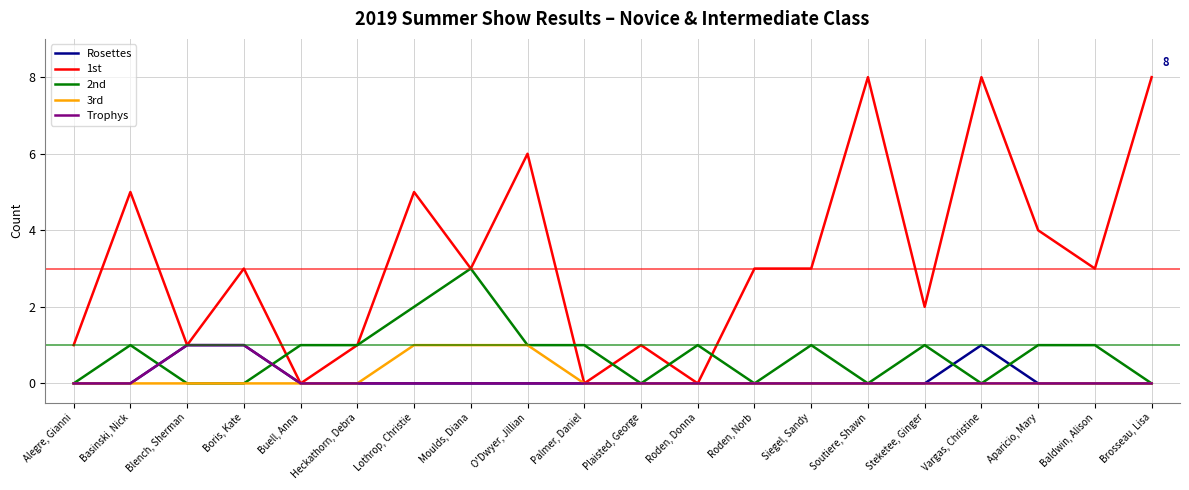

What is the maximum value shown in the chart?

8